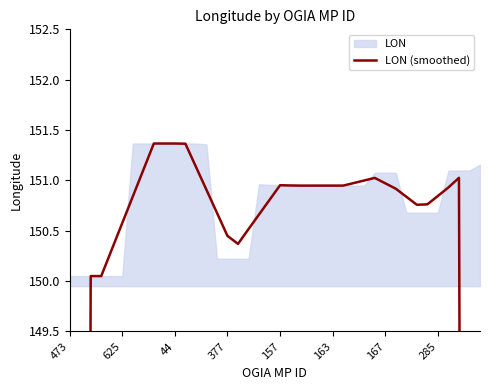

List the labels in order of value, largest first.

8, 9, 10, 11, 12, 285, 37, 29, 28, 27, 30, 20, 21, 24, 25, 26, 23, 22, 36, 31, 13, 35, 167, 32, 19, 34, 33, 14, 18, 163, 17, 15, 16, 157, 377, 44, 38, 625, 39, 473